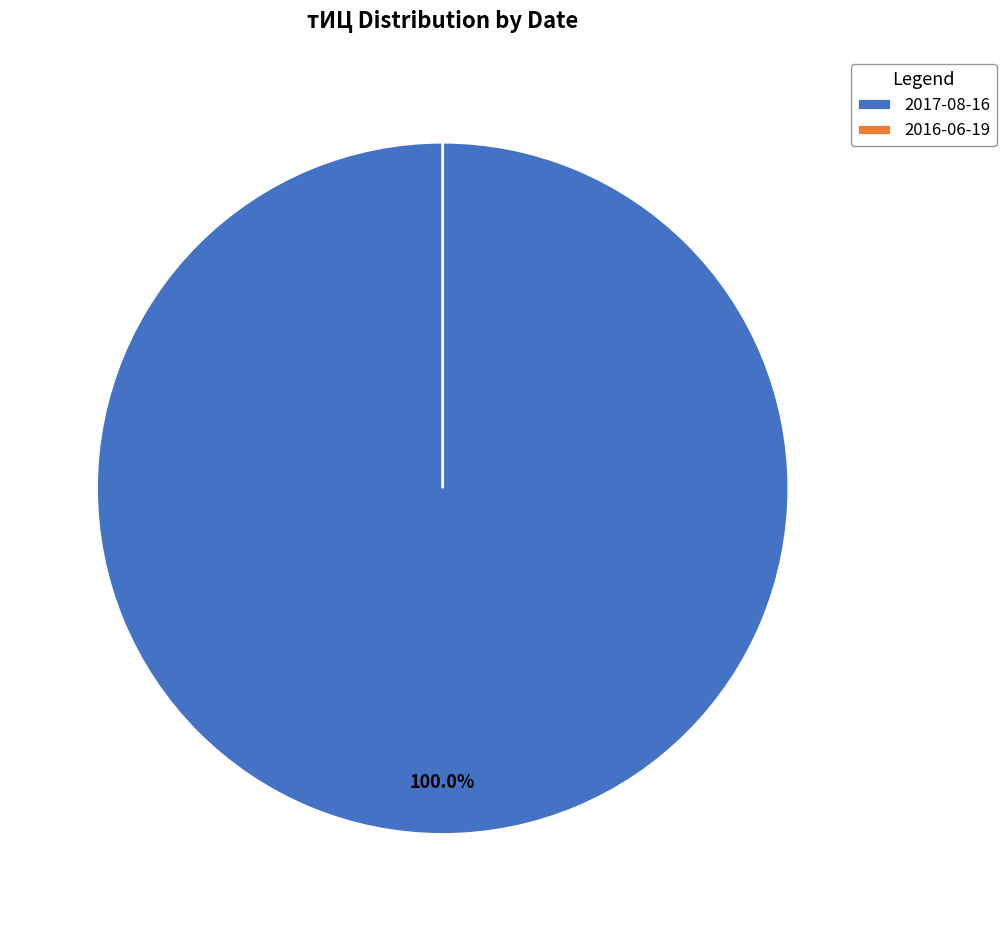

To the nearest percent, what is the average slice percentage?

50%